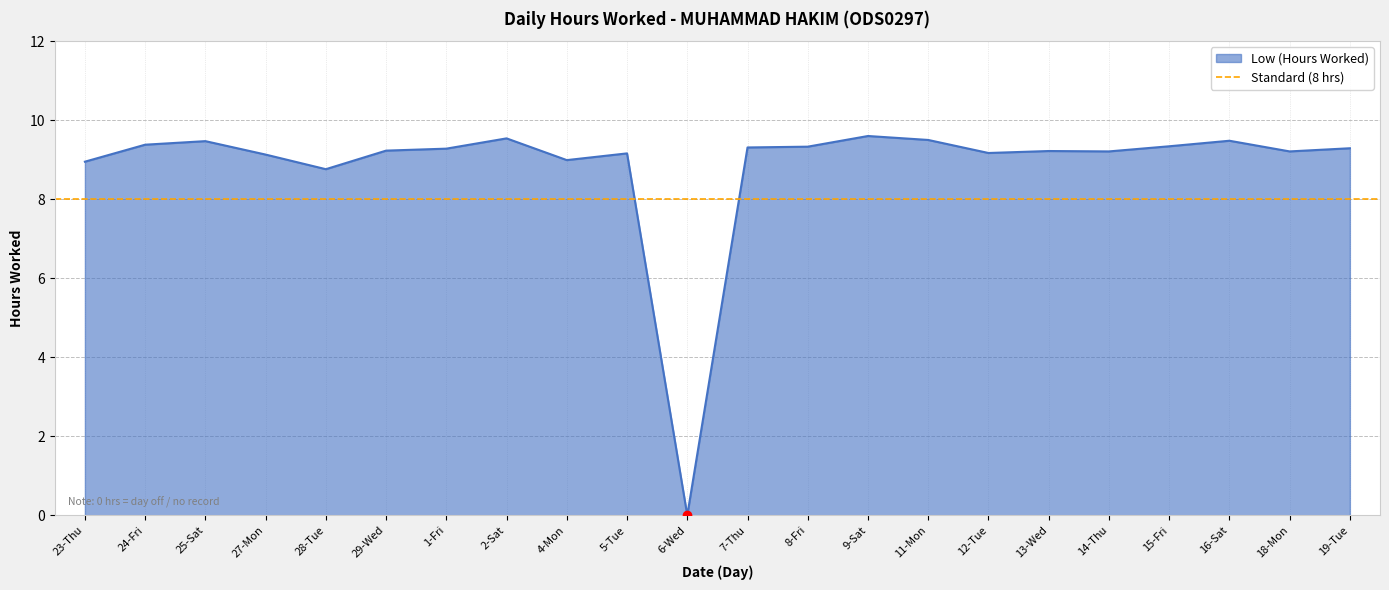

What is the ratio of the value at 28-Tue to the value at 23-Thu?

1.0